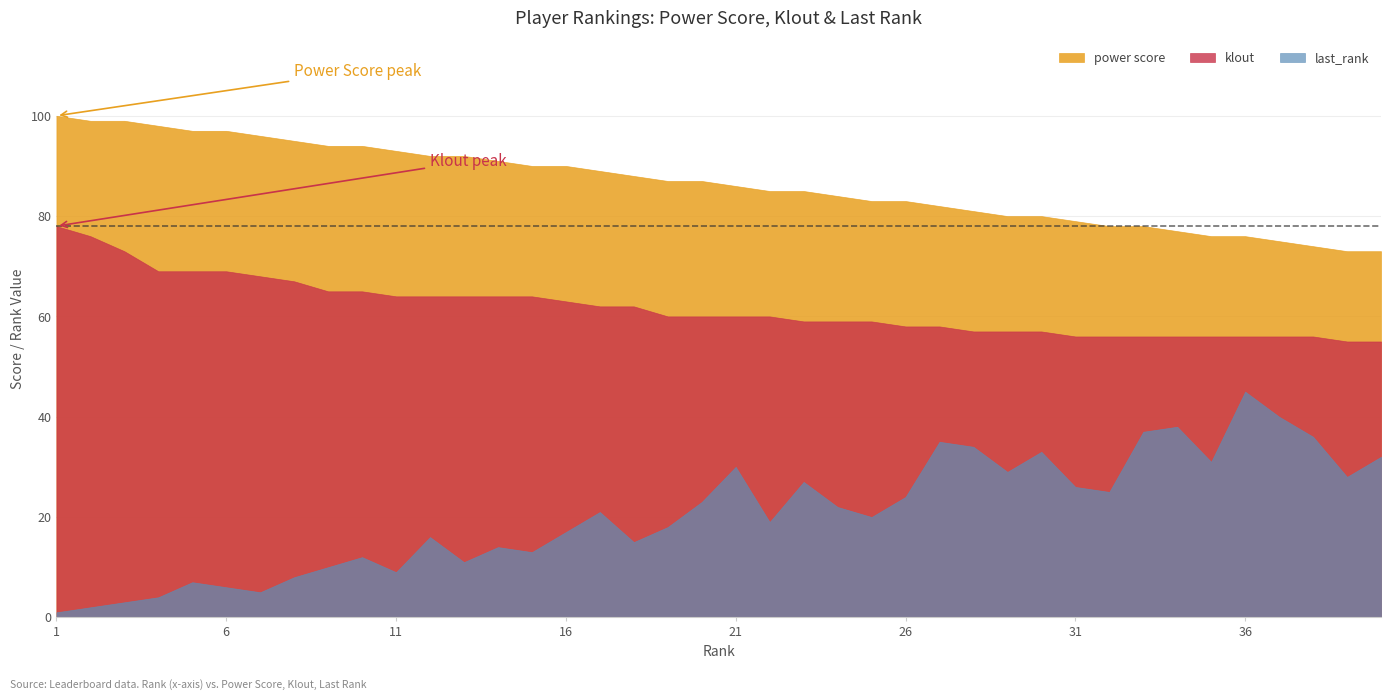

What is the average value of the last_rank series?

21